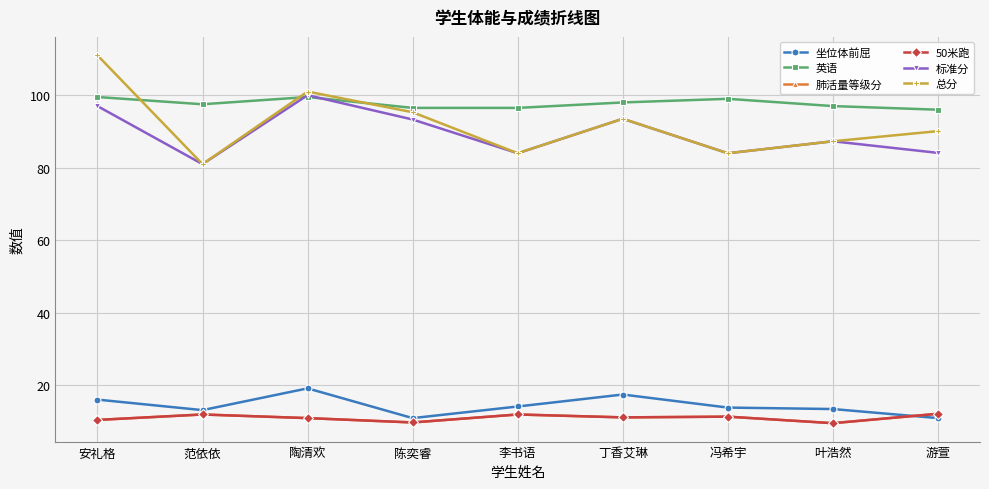

What is the difference between the 英语 values at 陶清欢 and 李书语?

3.0